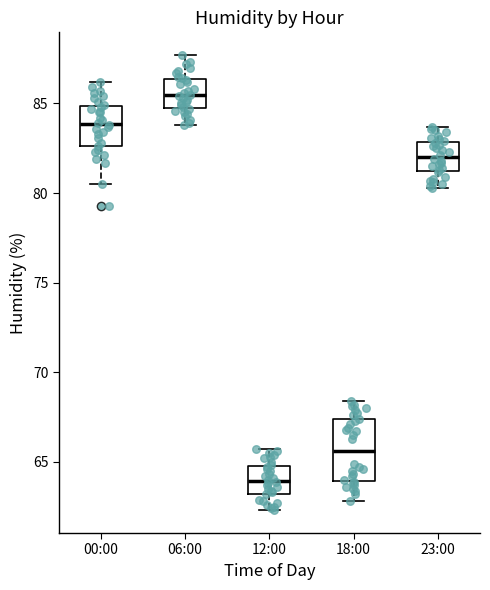

Reading left to right, transcribe this box plot: for each box, give where its median line is, the range the box spans, and where its two whiskers end, as read against the y-axis. The values are not printed on the chart, so give them approximately, as read against the axis.

00:00: median 84.0, box 82.5 to 85.0, whiskers 80.5 to 86.0
06:00: median 85.5, box 84.5 to 86.5, whiskers 84.0 to 87.5
12:00: median 64.0, box 63.0 to 65.0, whiskers 62.5 to 65.5
18:00: median 65.5, box 64.0 to 67.5, whiskers 63.0 to 68.5
23:00: median 82.0, box 81.0 to 83.0, whiskers 80.5 to 83.5